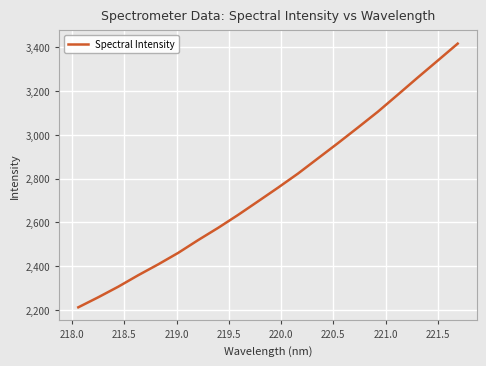

What is the value of the 14th point from the left?

2962.1